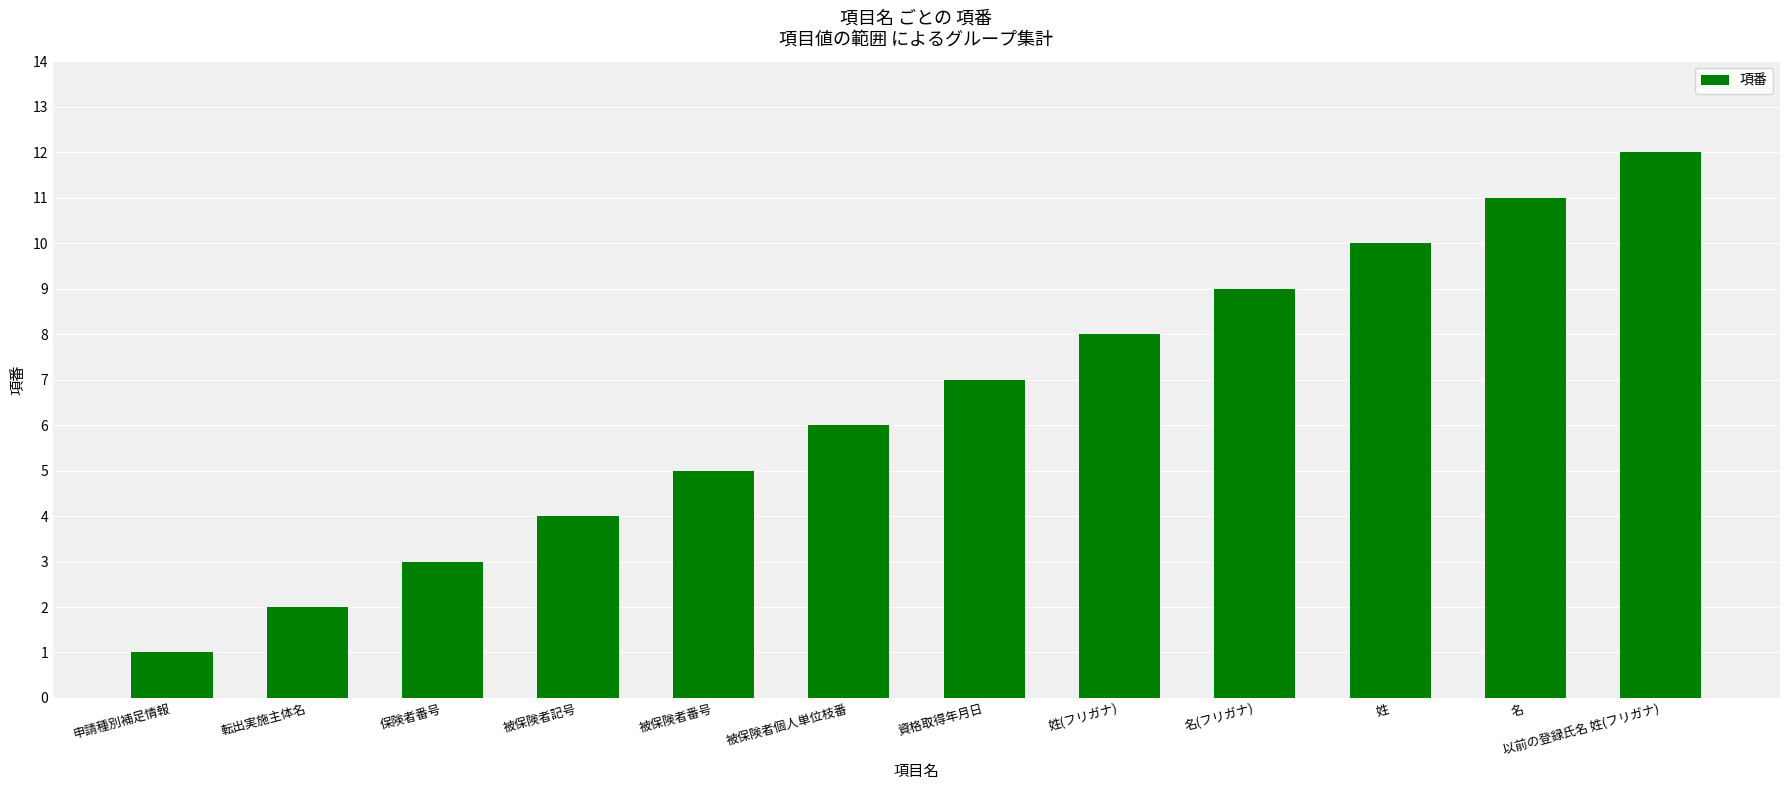

How many values are below 7?

6